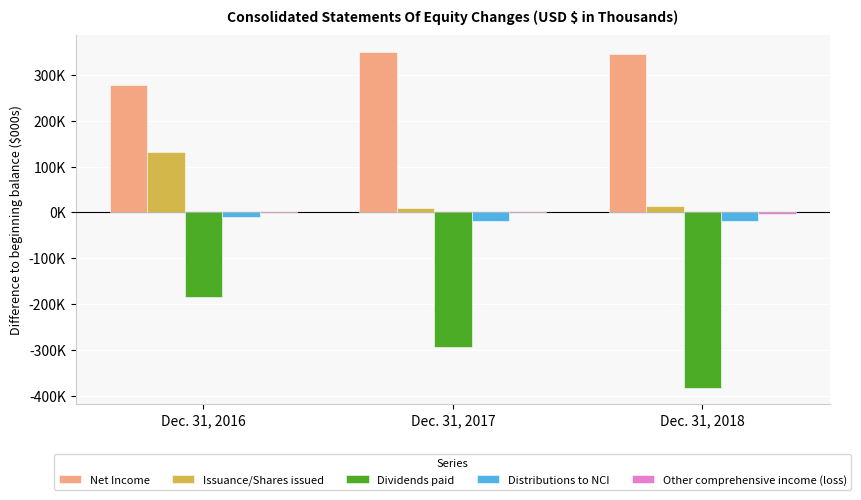

At which label is Issuance/Shares issued closest to 70125?

Dec. 31, 2018